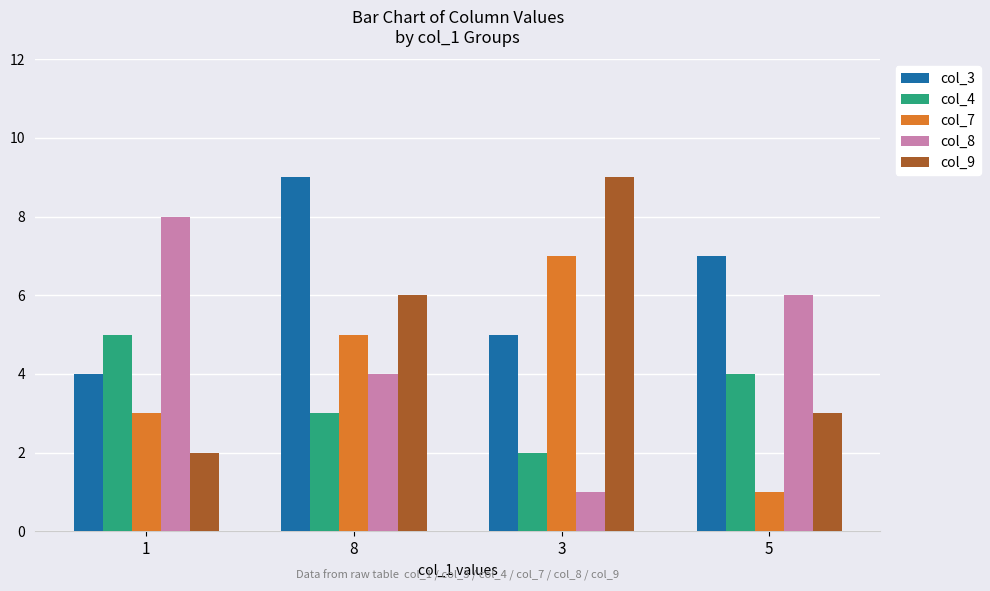

What is the total value across all series at 1?

22